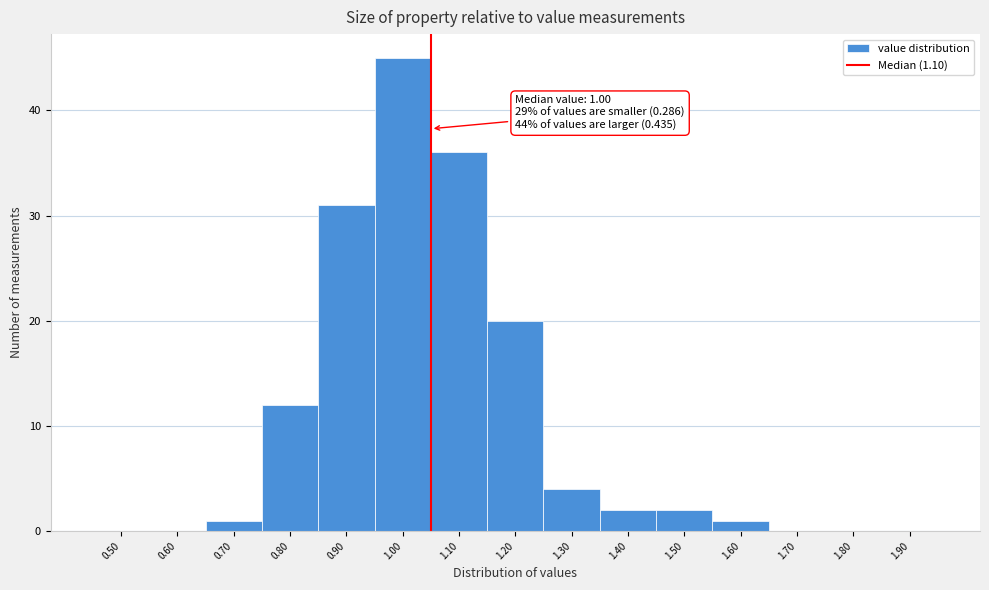

Reading right to left, extract all data points from this chart.

1.90=0	1.80=0	1.70=0	1.60=1	1.50=2	1.40=2	1.30=4	1.20=20	1.10=36	1.00=45	0.90=31	0.80=12	0.70=1	0.60=0	0.50=0